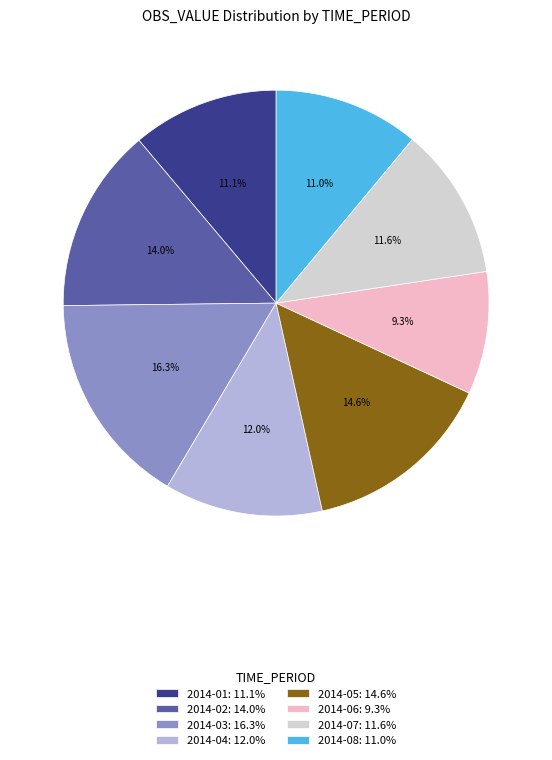

Does 2014-08 represent more than half of the total?

No